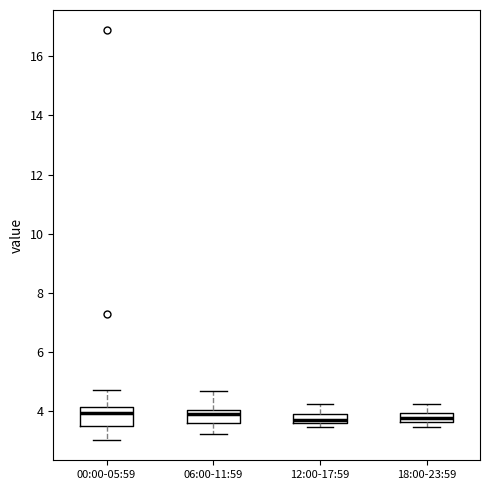

Reading left to right, read every box against the y-axis: the position of its median line, the range the box covers, and the ends of its whiskers. The values are not printed on the chart, so give them approximately, as read against the axis.

00:00-05:59: median 4.0, box 3.6 to 4.2, whiskers 3.0 to 4.8
06:00-11:59: median 4.0 (just below the box's upper edge), box 3.6 to 4.0, whiskers 3.2 to 4.6
12:00-17:59: median 3.8, box 3.6 to 4.0, whiskers 3.4 to 4.2
18:00-23:59: median 3.8, box 3.6 to 4.0, whiskers 3.4 to 4.2